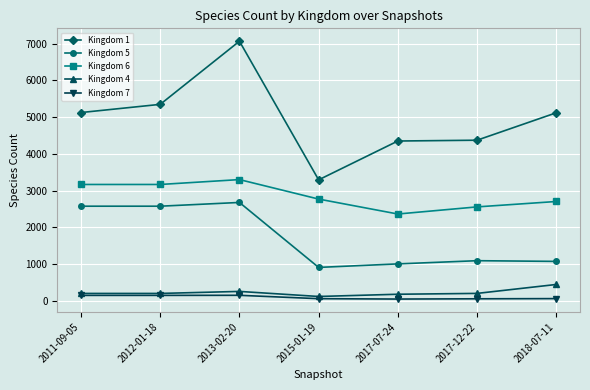

At which category does Kingdom 1 reach its first local peak?

2013-02-20